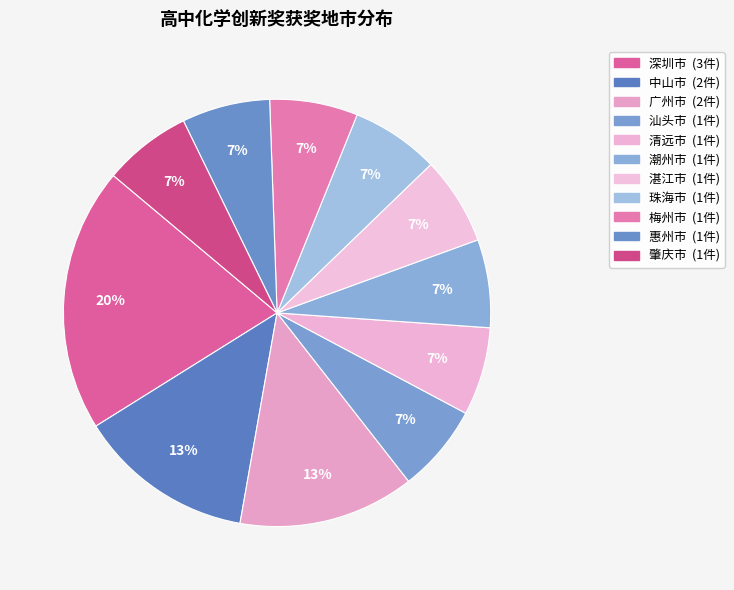

What is the change in value from 中山市 to 湛江市?

-1